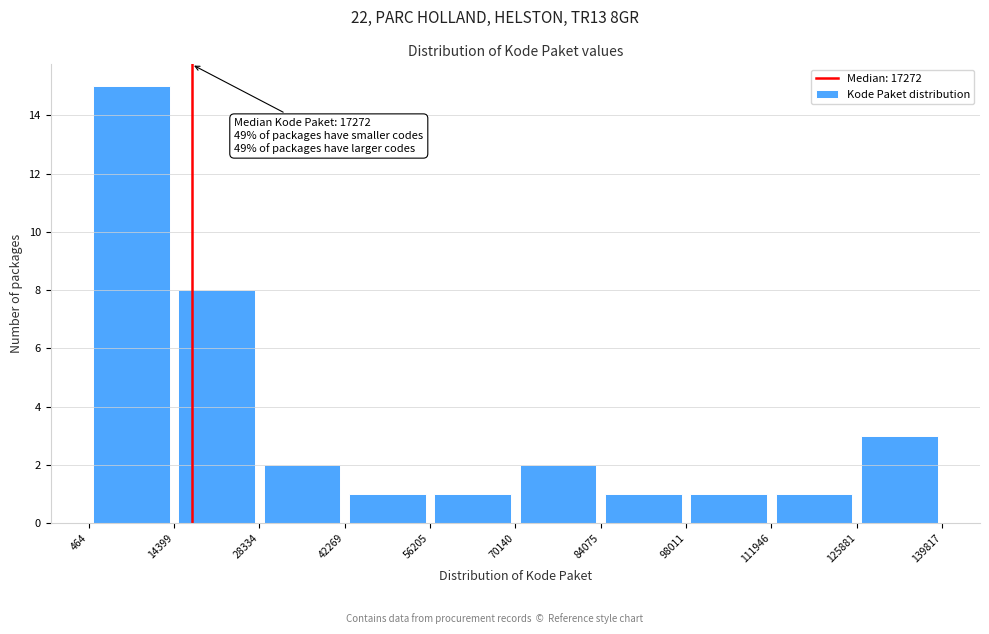

Which range on the x-axis has the tallest bar?

464 to 14399